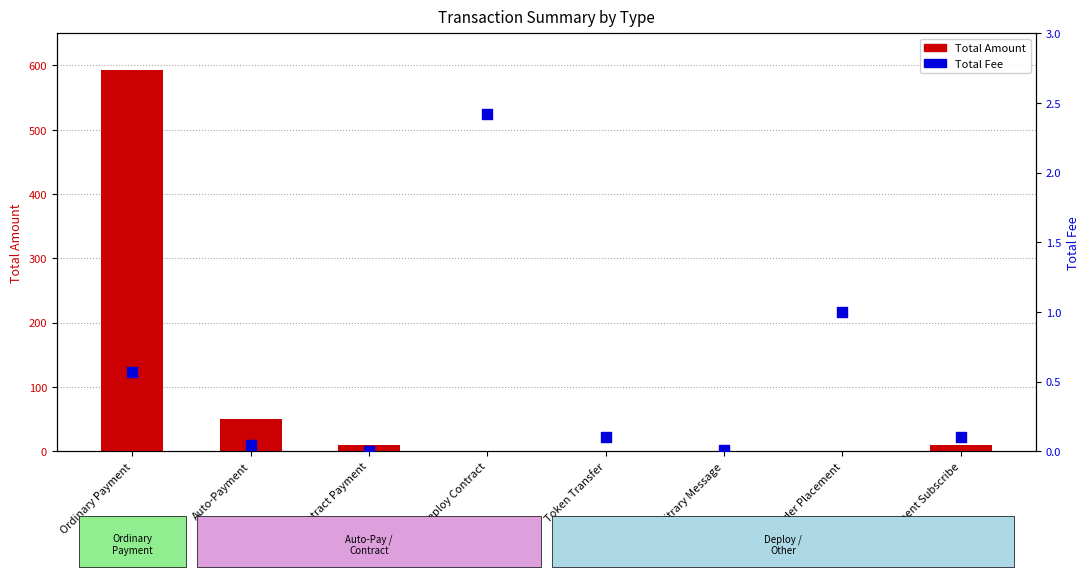

At how many categories does at least one series exceed 553?

1